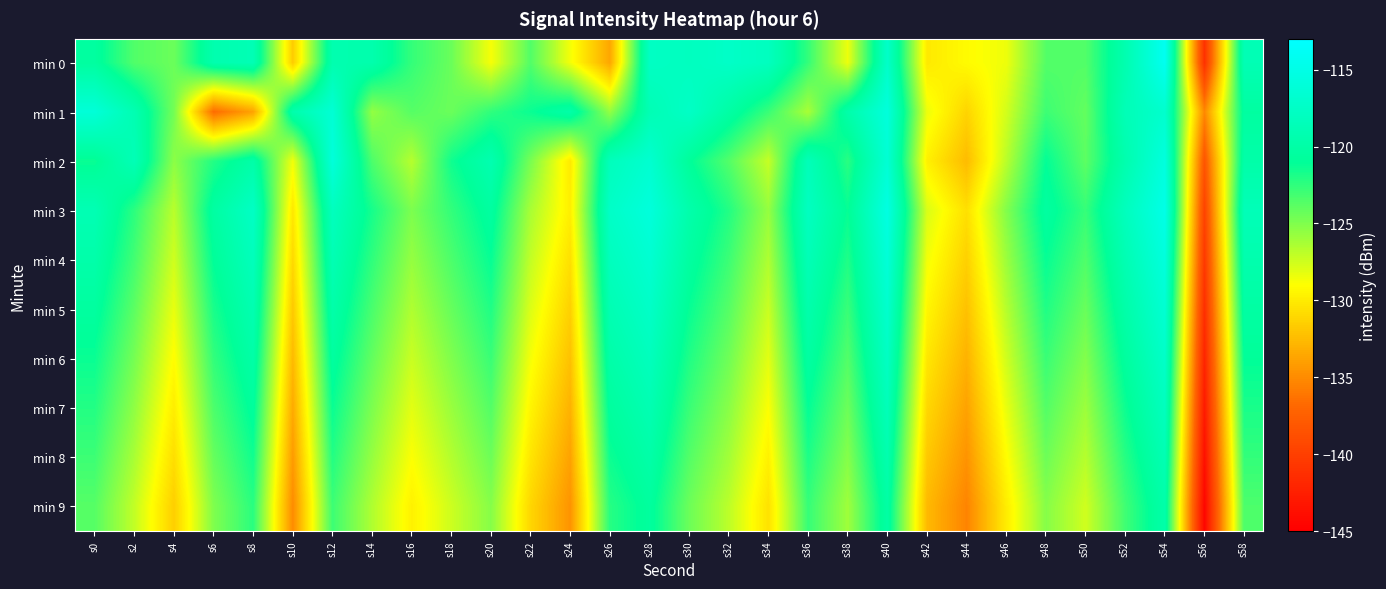

What is the difference between the highest and lowest values at s44?

6.2